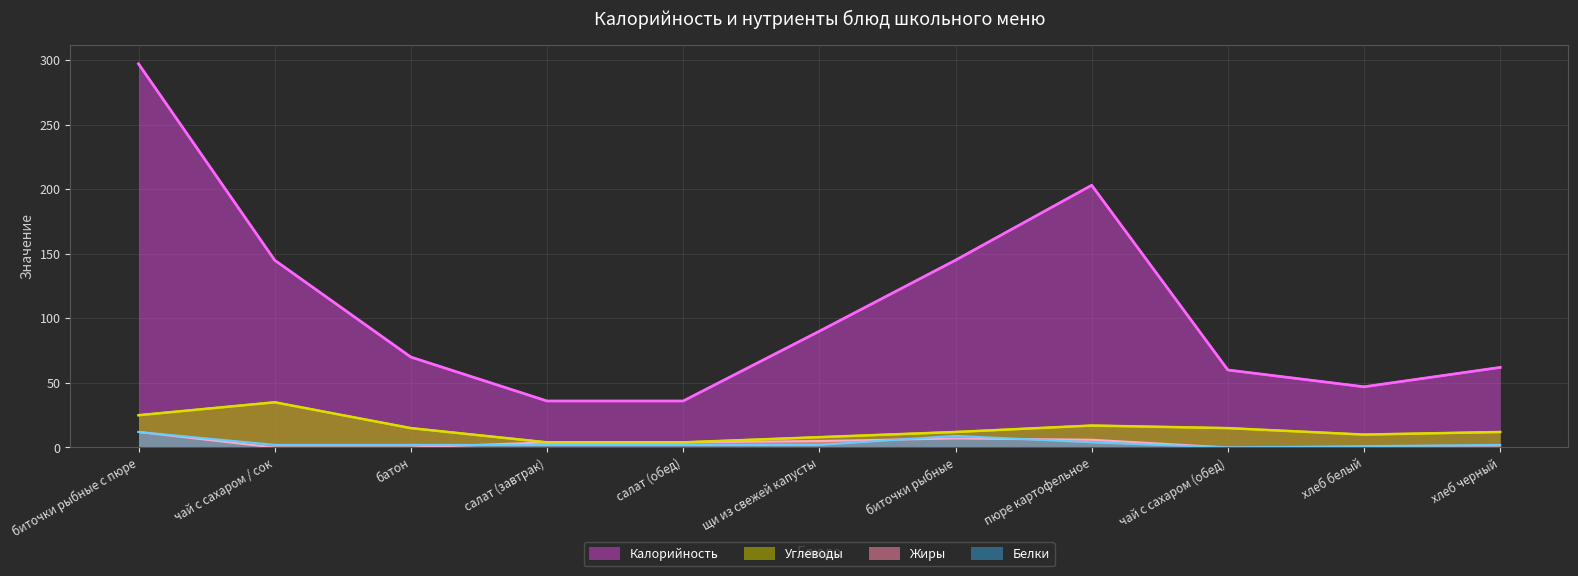

Reading left to right, what are all the values shown in this chart?

Калорийность: биточки рыбные с пюре=297	чай с сахаром / сок=145	батон=70	салат (завтрак)=36	салат (обед)=36	щи из свежей капусты=90	биточки рыбные=145	пюре картофельное=203	чай с сахаром (обед)=60	хлеб белый=47	хлеб черный=62
Белки: биточки рыбные с пюре=12	чай с сахаром / сок=2	батон=2	салат (завтрак)=2	салат (обед)=2	щи из свежей капусты=2	биточки рыбные=9	пюре картофельное=4	чай с сахаром (обед)=0	хлеб белый=1	хлеб черный=2
Жиры: биточки рыбные с пюре=12	чай с сахаром / сок=0	батон=0	салат (завтрак)=4	салат (обед)=4	щи из свежей капусты=5	биточки рыбные=7	пюре картофельное=6	чай с сахаром (обед)=0	хлеб белый=0	хлеб черный=0
Углеводы: биточки рыбные с пюре=25	чай с сахаром / сок=35	батон=15	салат (завтрак)=4	салат (обед)=4	щи из свежей капусты=8	биточки рыбные=12	пюре картофельное=17	чай с сахаром (обед)=15	хлеб белый=10	хлеб черный=12